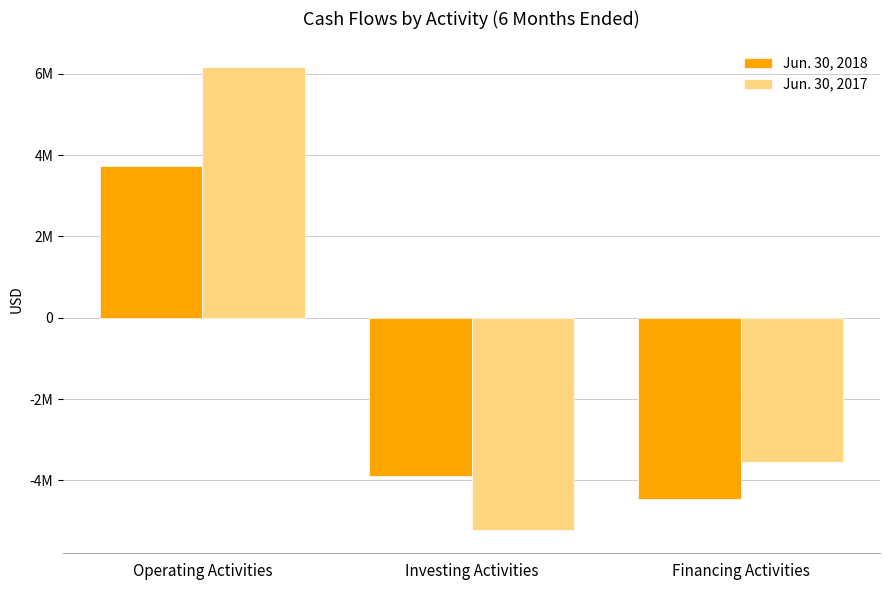

Are the bars horizontal?

No